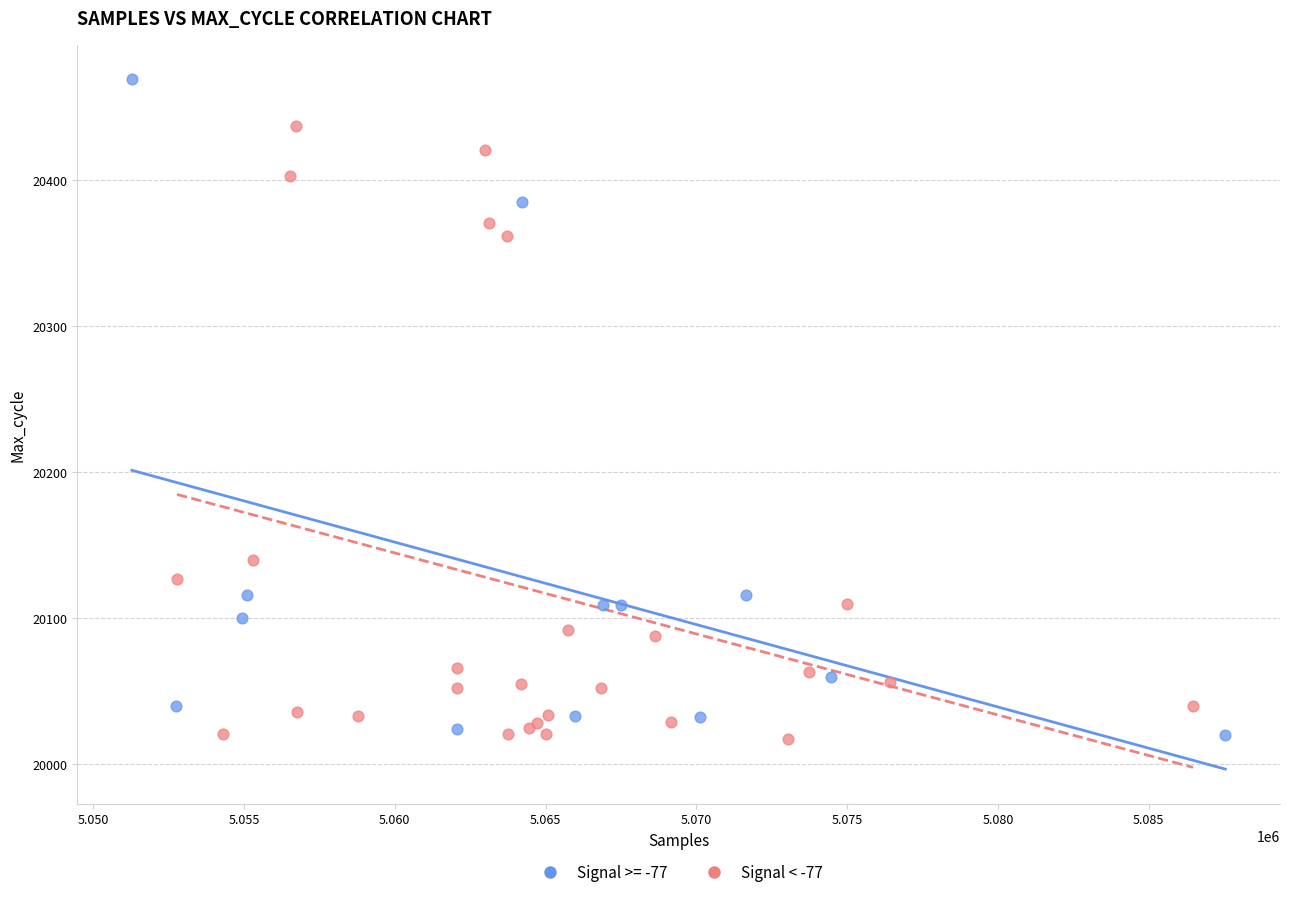

Which series has the largest Y range (max minus min)?

Signal >= -77